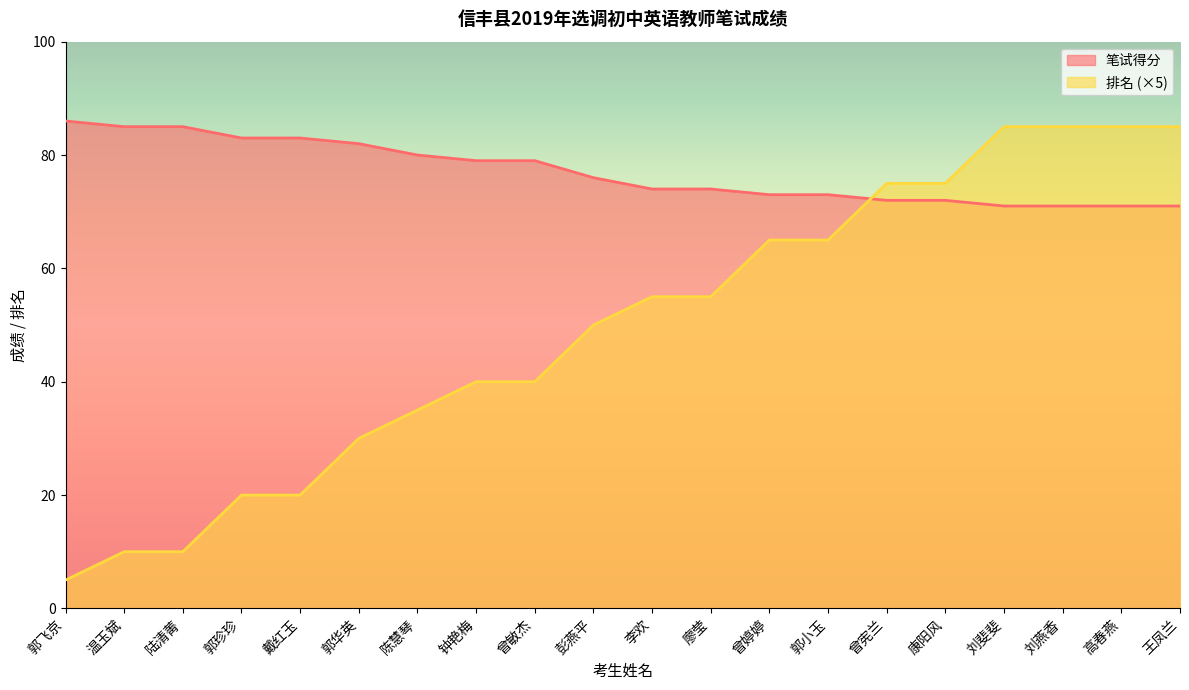

What position from the right is 廖莹?

9